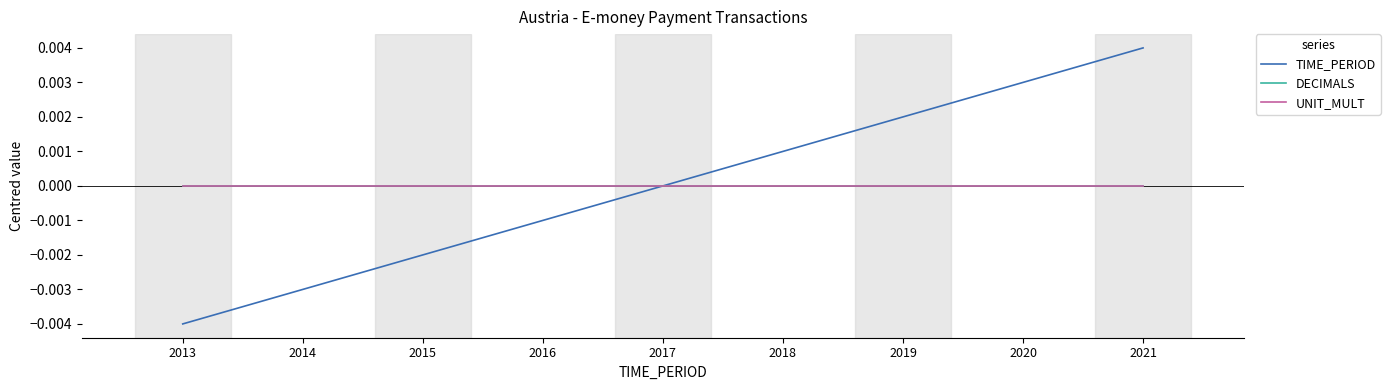

True or false: UNIT_MULT and DECIMALS cross at least once.

False